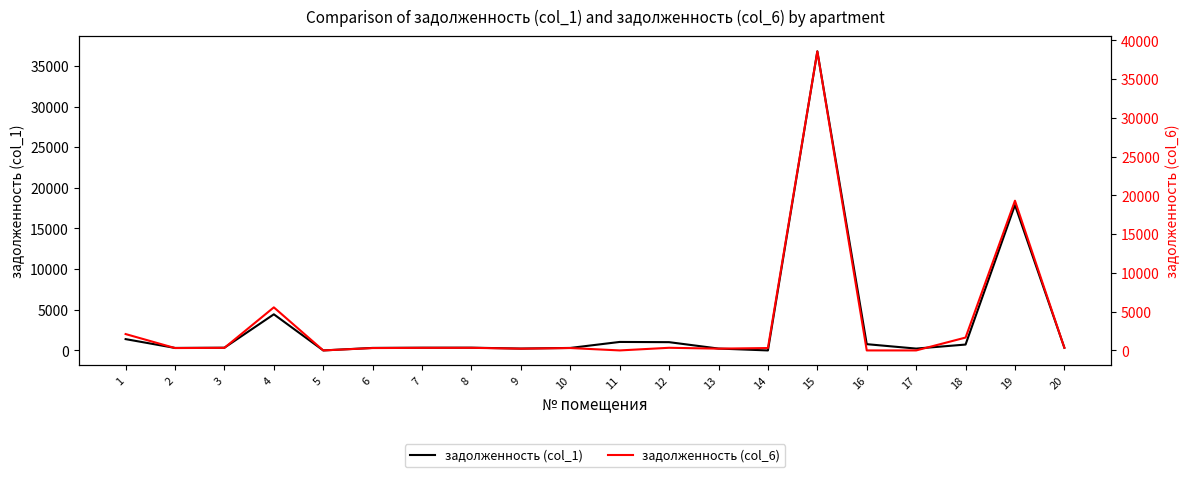

How many values in задолженность (col_6) are above zero?

17